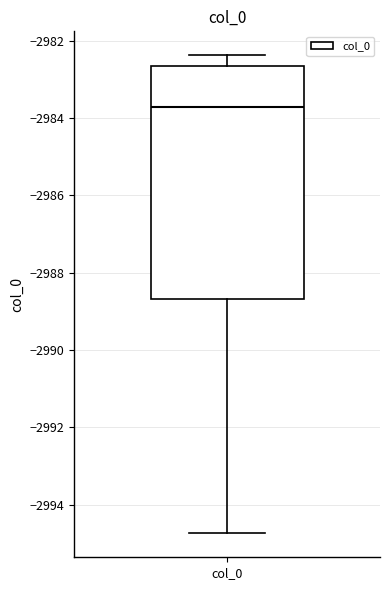

Transcribe this box plot: give where the median line is, the range the box spans, and where the two whiskers end, as read against the y-axis. The values are not printed on the chart, so give them approximately, as read against the axis.

median -2983.8, box -2988.6 to -2982.6, whiskers -2994.8 to -2982.4